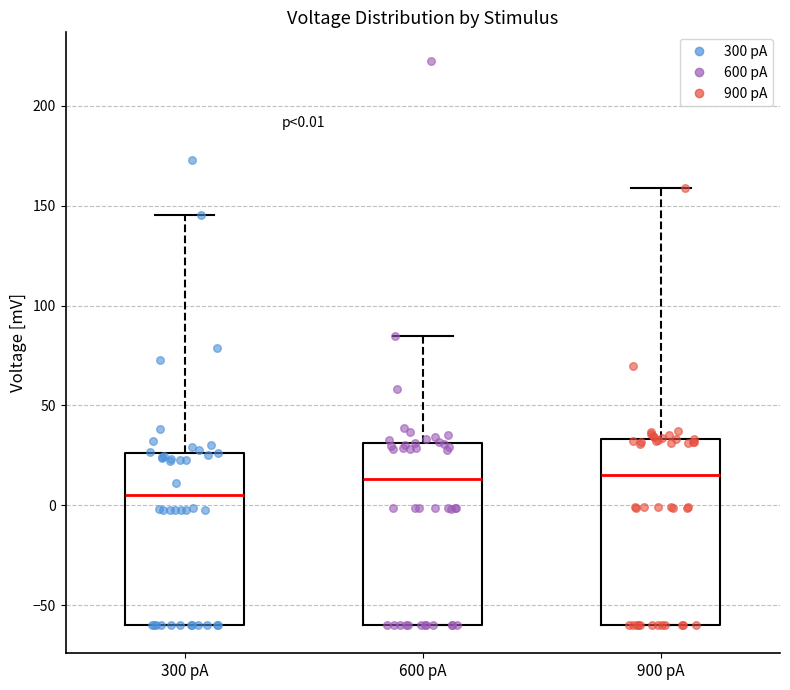

Which box's median line is the lowest?

300 pA